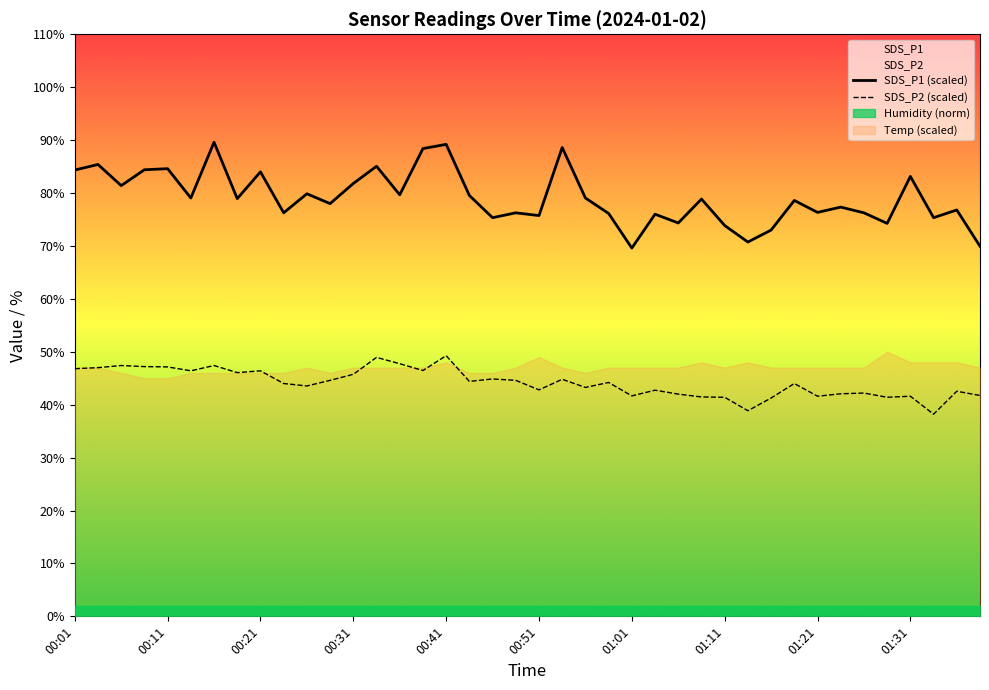

Reading right to left, what are all the values shown in this chart?

SDS_P1 (scaled): 69.9	76.8	75.3	83.1	74.3	76.3	77.3	76.3	78.6	73.0	70.7	73.9	78.9	74.3	76.0	69.6	76.1	79.1	88.6	75.7	76.3	75.3	79.5	89.2	88.4	79.7	85.1	81.8	78.0	79.9	76.3	84.0	78.9	89.6	79.1	84.6	84.4	81.4	85.4	84.3
SDS_P2 (scaled): 41.7	42.5	38.2	41.6	41.4	42.2	42.1	41.6	44.0	41.3	38.9	41.4	41.5	42.0	42.7	41.7	44.2	43.3	44.8	42.8	44.6	44.9	44.4	49.3	46.5	47.7	48.9	45.7	44.6	43.5	44.0	46.4	46.1	47.4	46.4	47.1	47.2	47.4	47.0	46.8